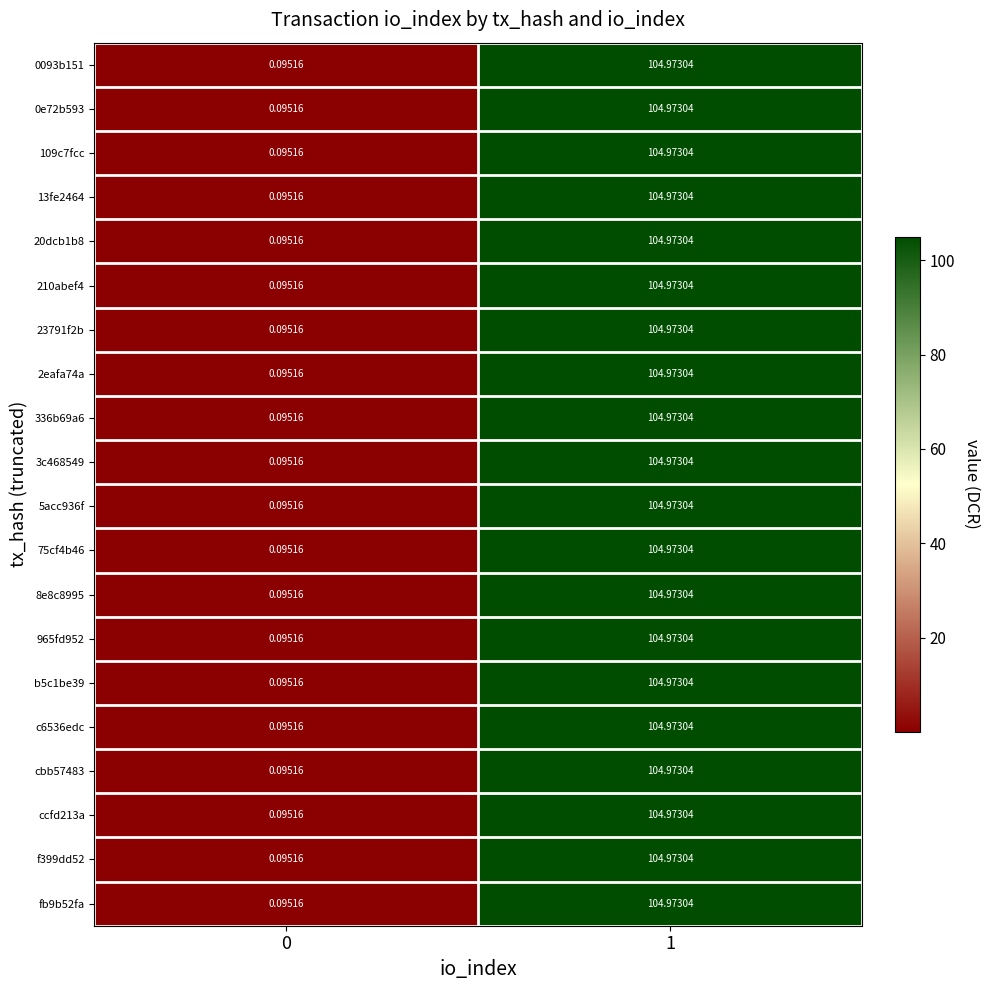

Is the value of 109c7fcc at 1 greater than the value of cbb57483 at 0?

Yes